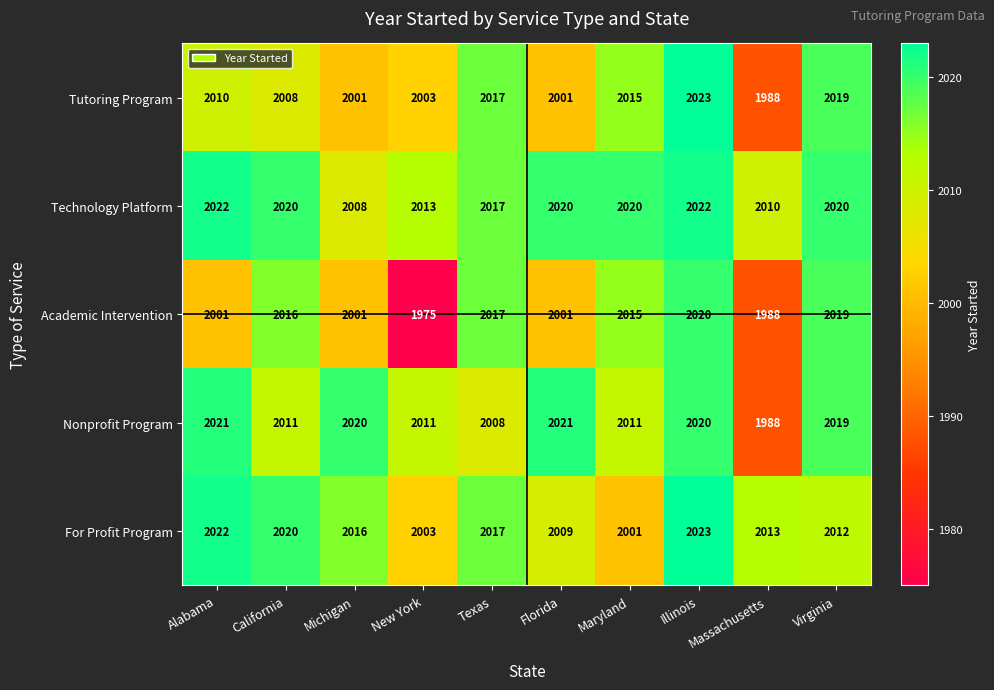

What is the greatest value displayed?

2023